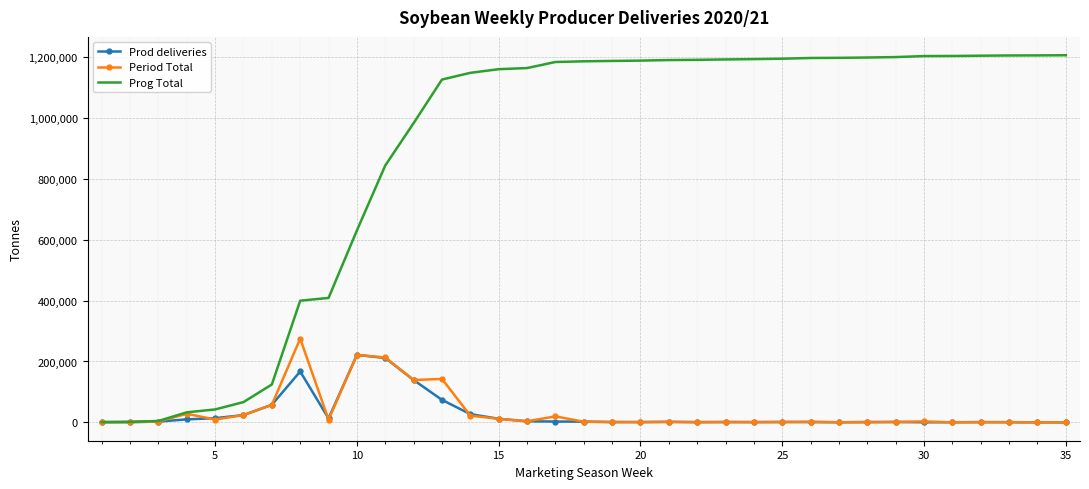

What is the highest value of the Period Total series?

274985